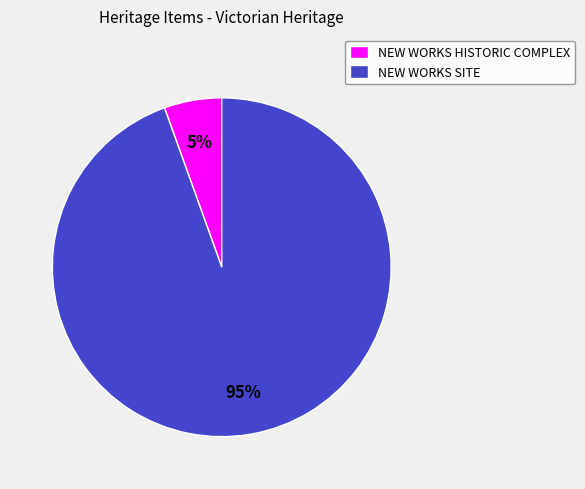

Is it true that NEW WORKS SITE is 95% of the pie?

True